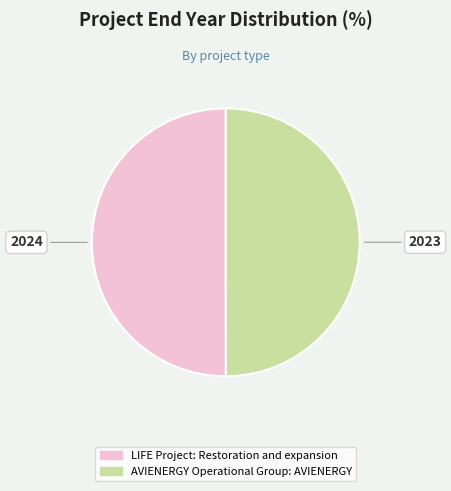

True or false: AVIENERGY Operational Group: AVIENERGY accounts for 50% of the total.

True